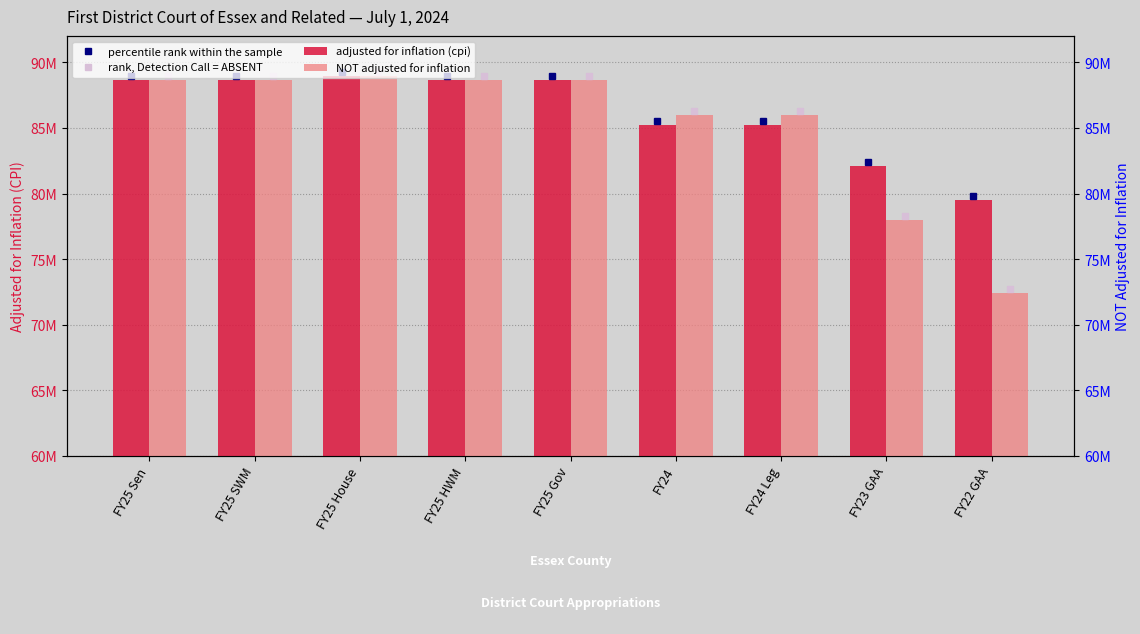

How many groups of bars are there?

9